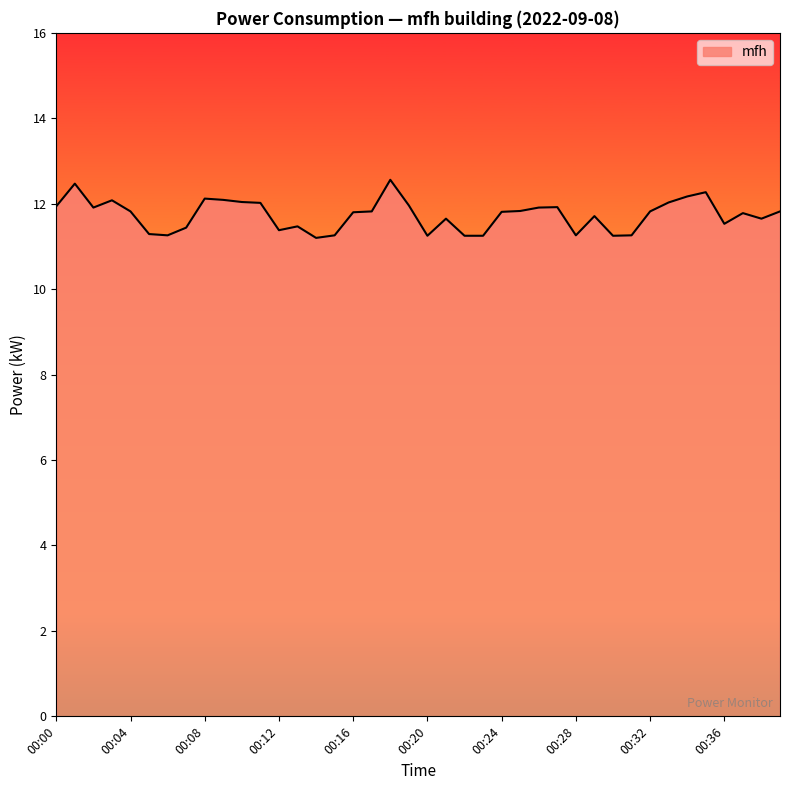

What is the difference between the second highest and second lowest values?

1.2